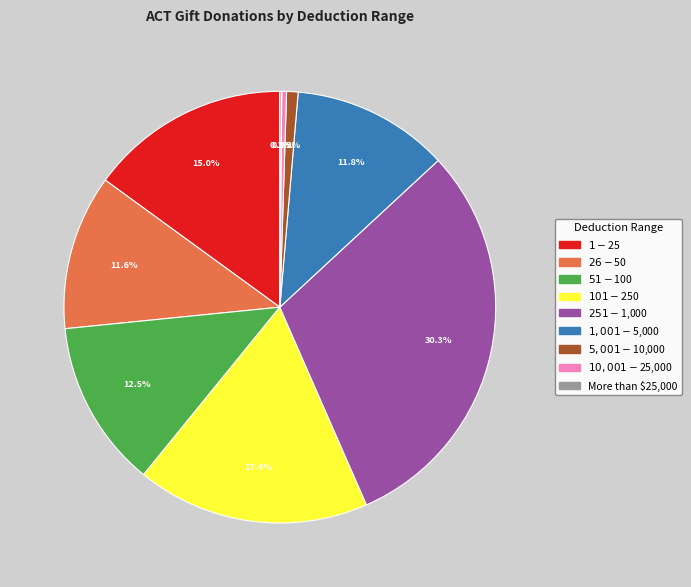

What percentage is the $1,001 - $5,000 slice, to the nearest percent?

12%